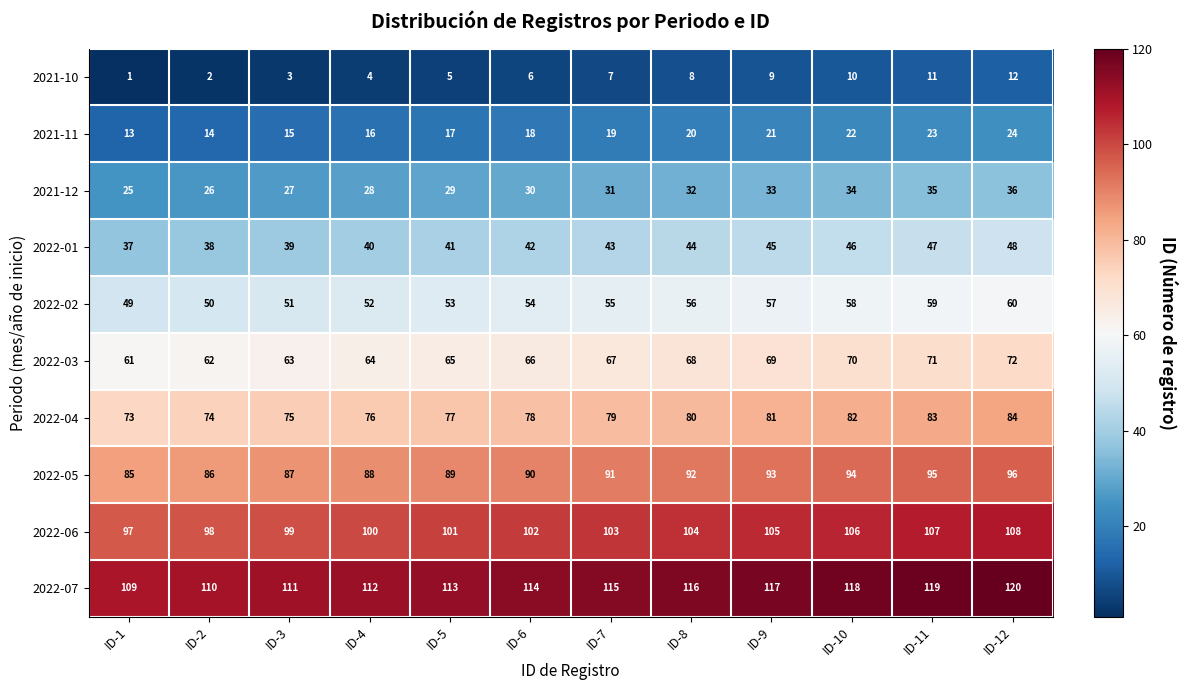

What is the approximate value of 2021-10 at ID-7?

7